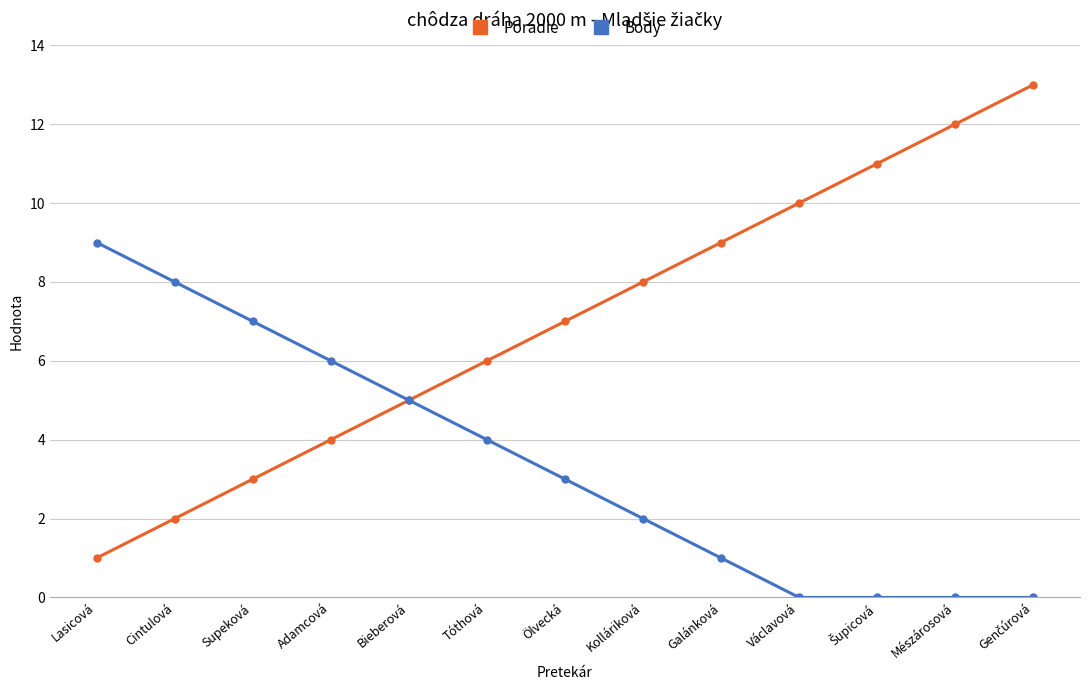

True or false: Poradie has more than 1 points higher than both neighbors.

False